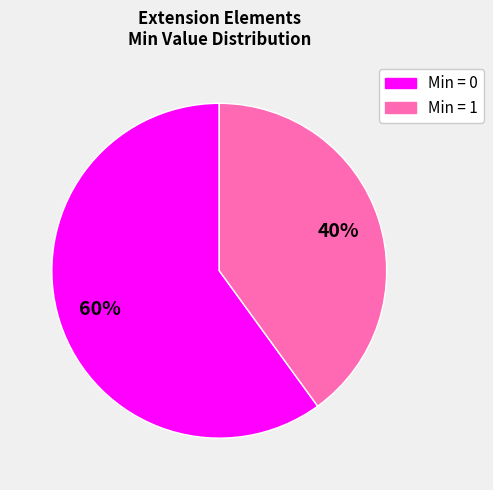

How many slices are in this pie chart?

2